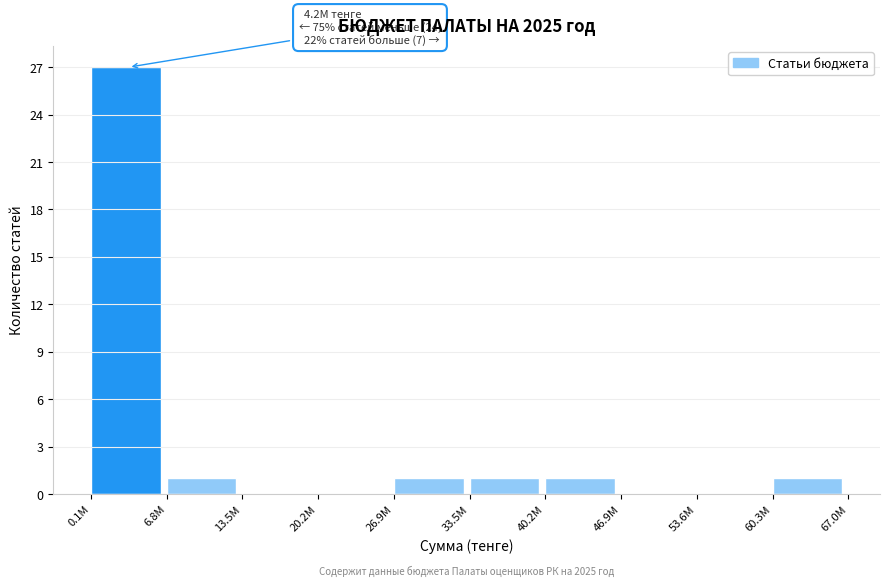

Reading right to left, transcribe all the data shown in this chart.

60.3M=1	53.6M=0	46.9M=0	40.2M=1	33.5M=1	26.9M=1	20.2M=0	13.5M=0	6.8M=1	0.1M=27